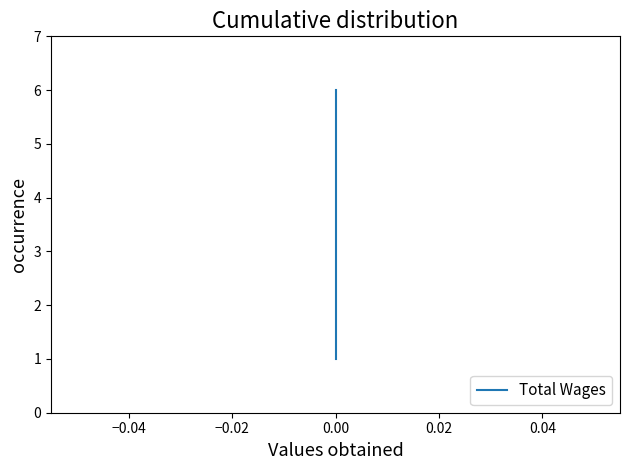

Reading left to right, list all the values displayed in this chart.

1	2	3	4	5	6